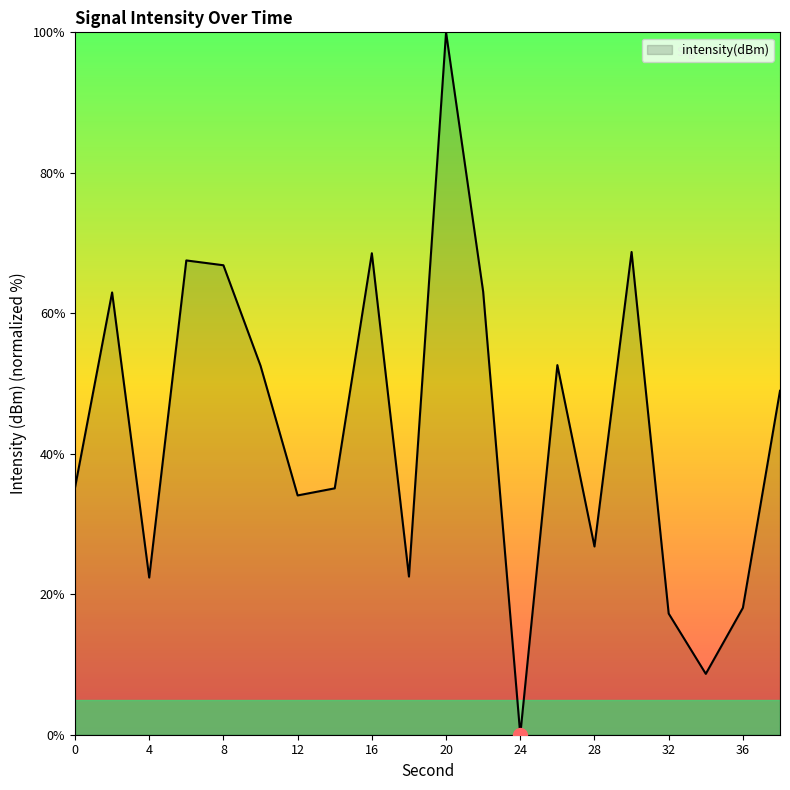

What is the greatest value displayed?

100.0